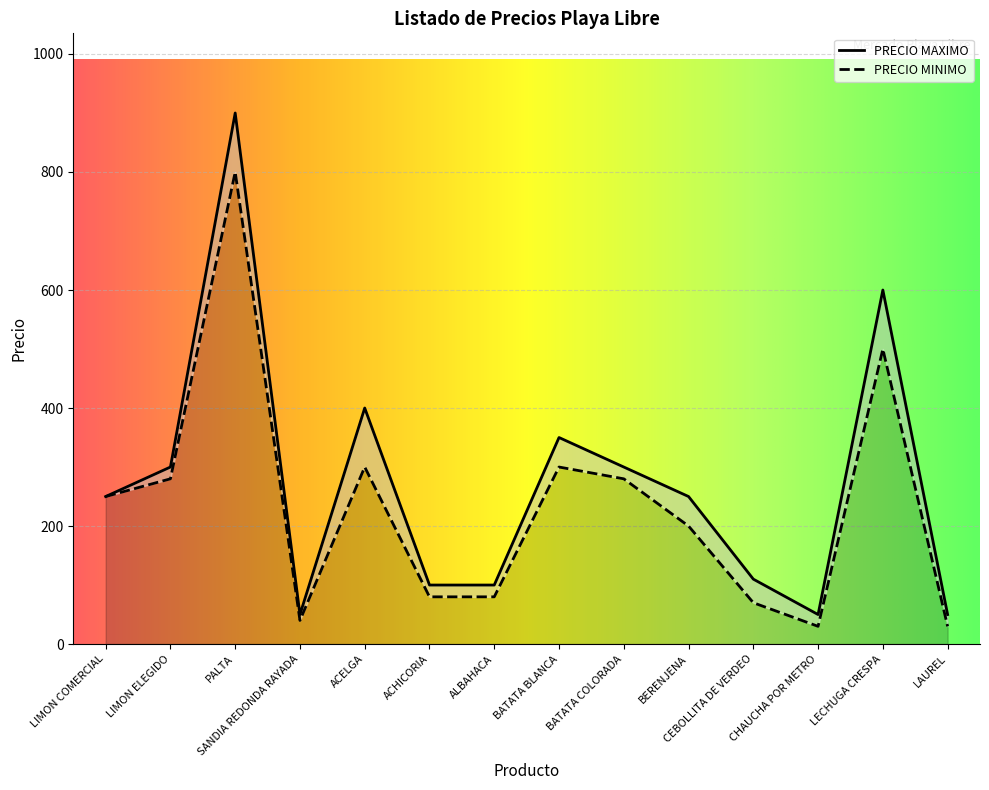

How many interior local peaks does the PRECIO MINIMO series have?

4